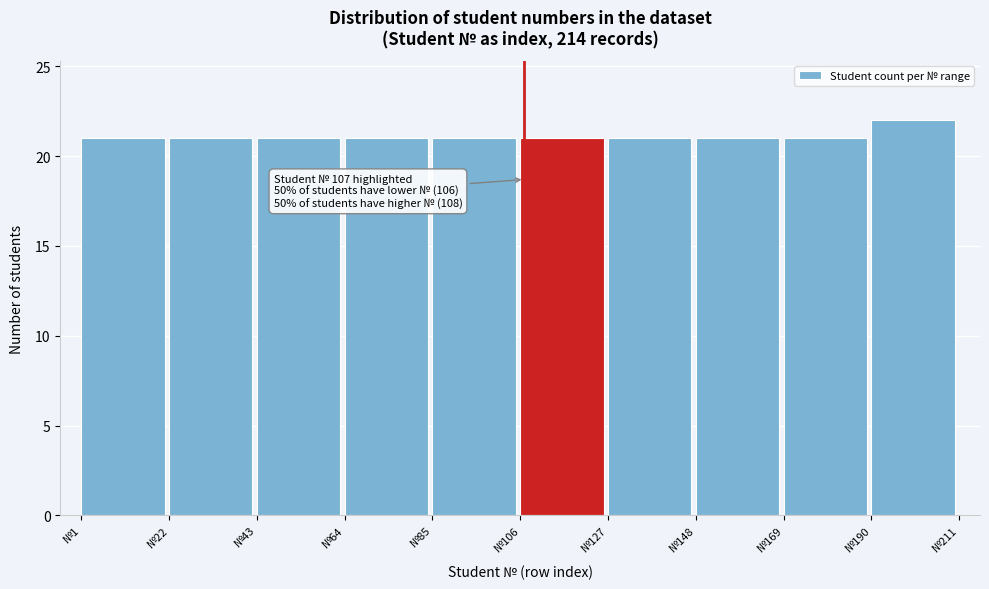

Which range on the x-axis has the tallest bar?

190 to 211